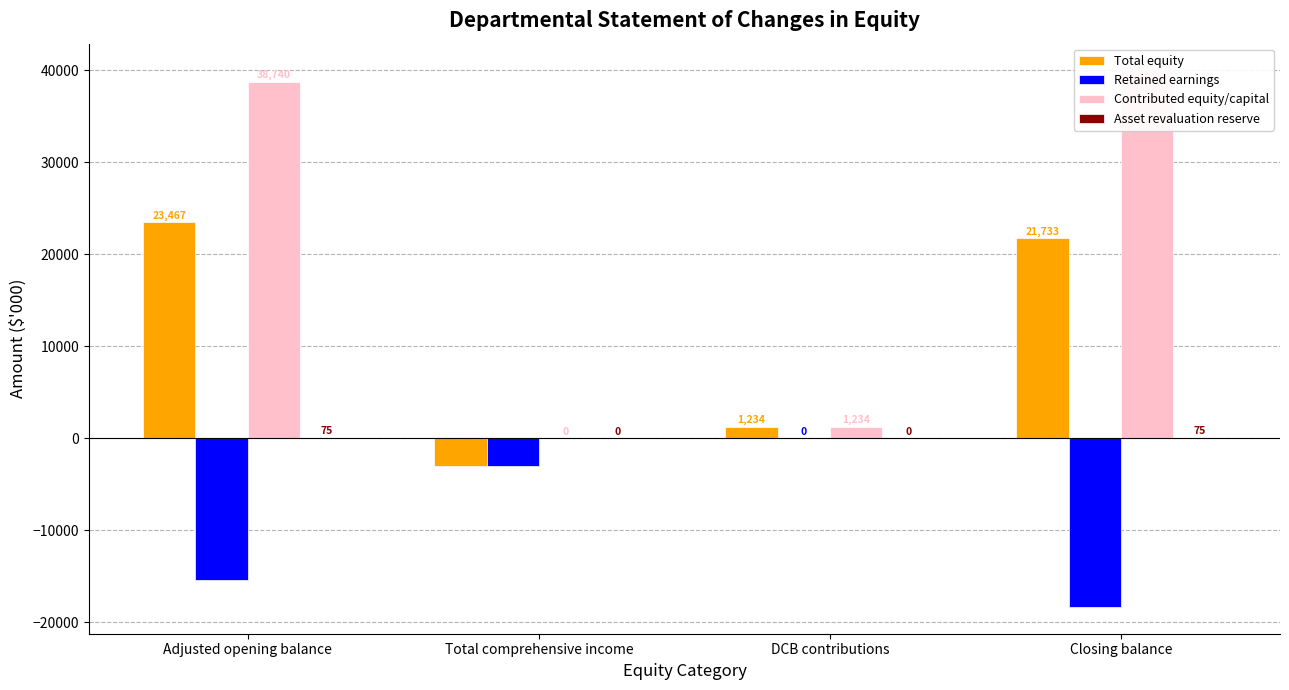

What is the label of the 4th bar from the right?

Adjusted opening balance